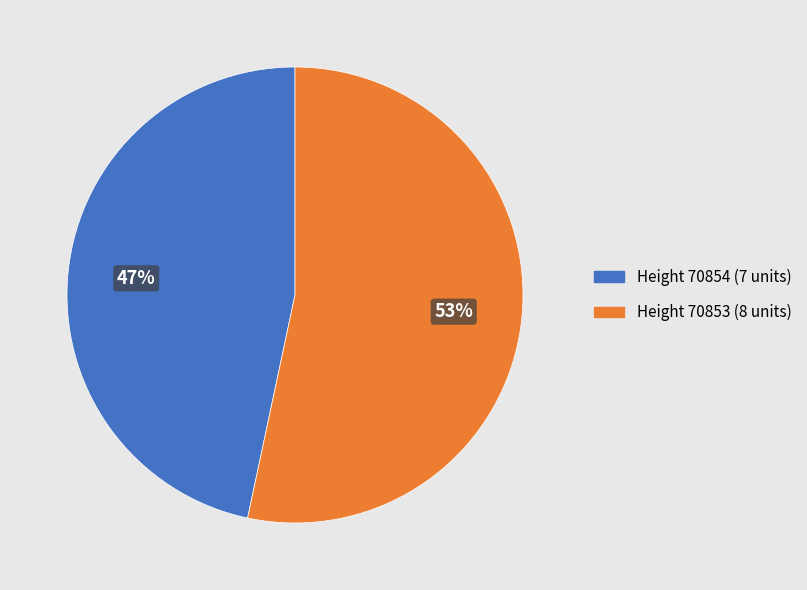

Which slice is the largest?

Height 70853